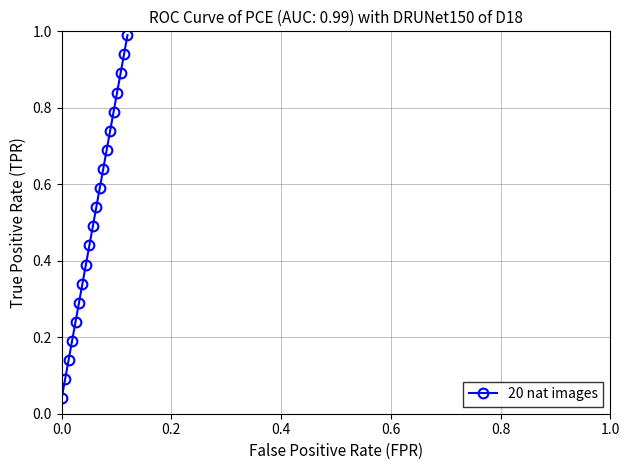

What is the sum of all values?

10.3